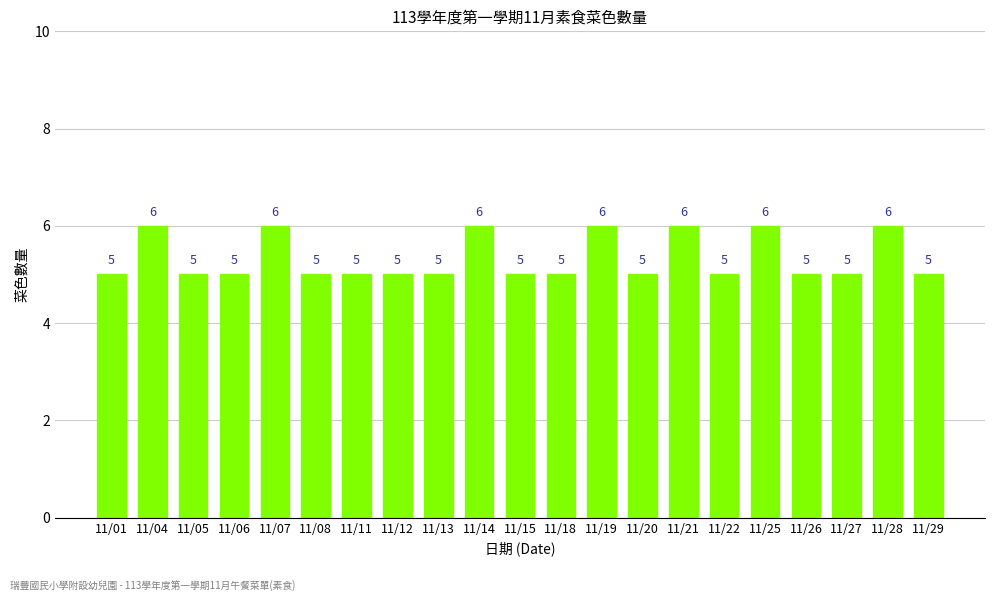

Approximately how many times larger is the value at 11/27 compared to 11/28?

0.8